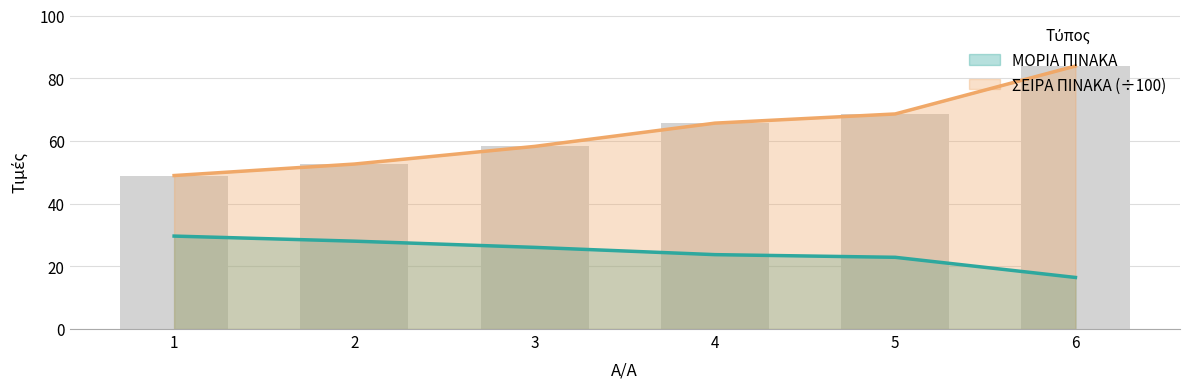

At 3, list the series in order from smallest to largest.

ΜΟΡΙΑ ΠΙΝΑΚΑ, ΣΕΙΡΑ ΠΙΝΑΚΑ